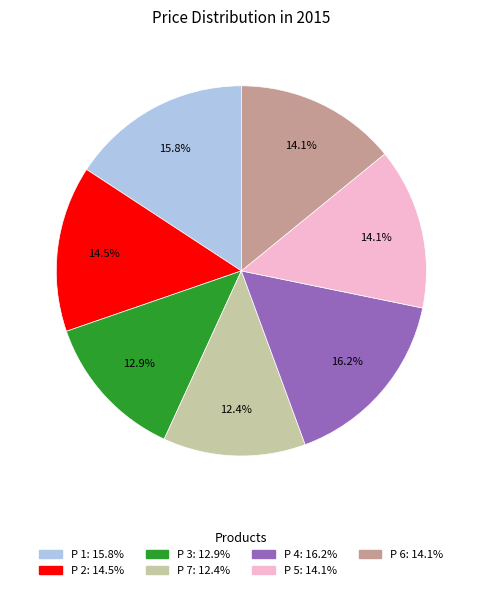

To the nearest percent, what portion does P 7 represent?

12%